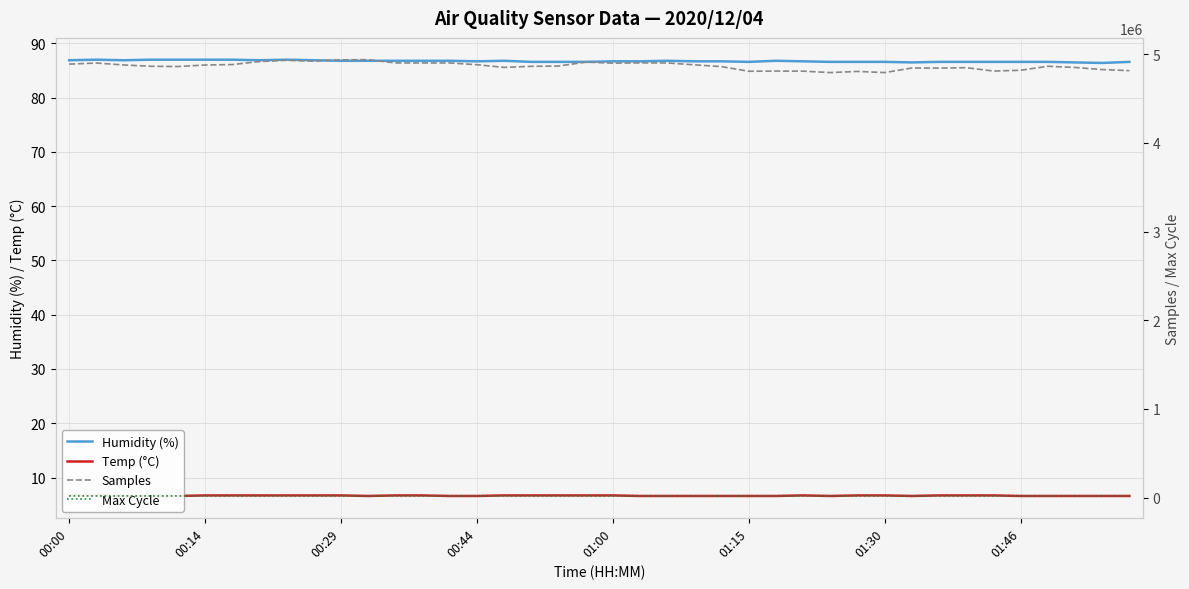

Reading left to right, extract all data points from this chart.

Humidity (%): 86.9	87.0	86.9	87.0	87.0	87.0	87.0	86.9	87.0	86.9	86.8	86.8	86.8	86.8	86.8	86.7	86.8	86.6	86.6	86.6	86.7	86.7	86.8	86.7	86.7	86.6	86.8	86.7	86.6	86.6	86.6	86.5	86.6	86.6	86.6	86.6	86.6	86.5	86.4	86.6
Temp (°C): 6.7	6.7	6.6	6.6	6.6	6.7	6.7	6.7	6.7	6.7	6.7	6.6	6.7	6.7	6.6	6.6	6.7	6.7	6.7	6.7	6.7	6.6	6.6	6.6	6.6	6.6	6.6	6.7	6.6	6.7	6.7	6.6	6.7	6.7	6.7	6.6	6.6	6.6	6.6	6.6
Samples: 4886223.0	4898401.0	4876919.0	4861908.0	4859147.0	4876055.0	4881446.0	4914867.0	4929721.0	4919942.0	4935237.0	4935995.0	4899618.0	4899145.0	4899323.0	4879567.0	4849377.0	4861576.0	4864301.0	4908824.0	4897010.0	4900141.0	4899416.0	4878455.0	4857926.0	4805785.0	4807783.0	4806967.0	4790912.0	4803766.0	4791006.0	4842417.0	4841342.0	4846118.0	4807928.0	4817125.0	4862094.0	4848763.0	4824920.0	4812668.0
Max Cycle: 20364.0	20045.0	20239.0	20079.0	20065.0	20119.0	20044.0	20047.0	20060.0	20051.0	20046.0	20054.0	20150.0	20064.0	20055.0	20190.0	20049.0	20523.0	20123.0	20052.0	20101.0	20135.0	20028.0	20037.0	20034.0	20096.0	20054.0	20053.0	20473.0	20130.0	20045.0	20046.0	20133.0	20494.0	20110.0	19917.0	20128.0	20082.0	20058.0	20112.0